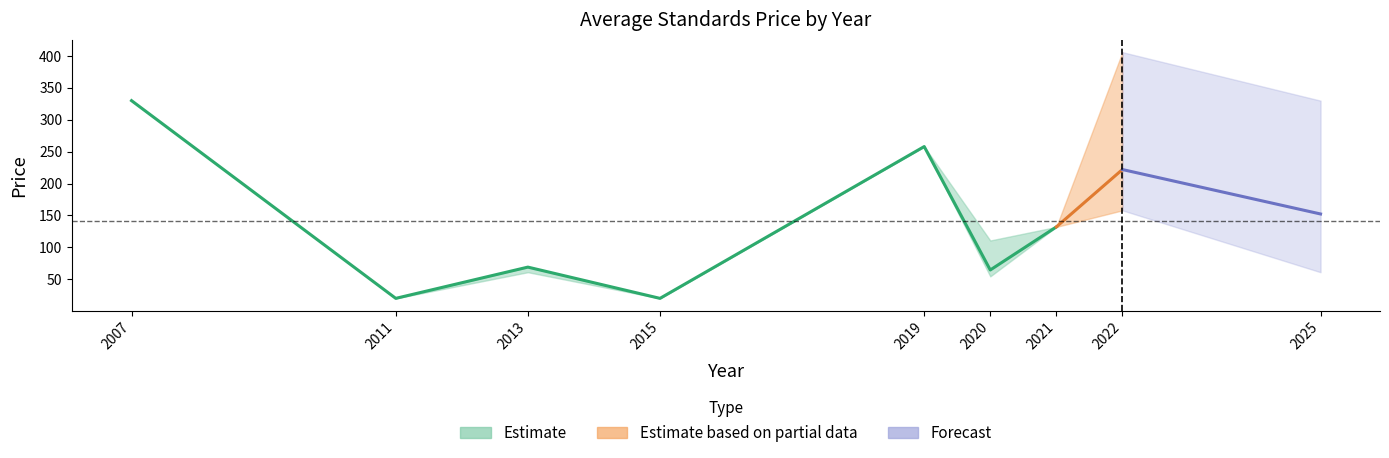

Which category has the highest value across all series?

2022